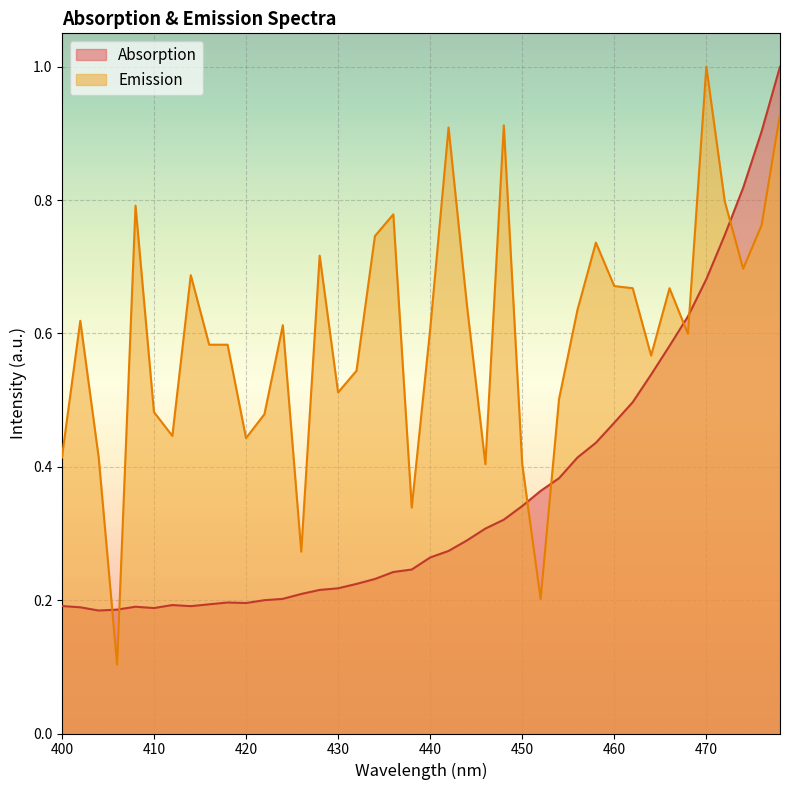

In Absorption, how many points are lower than both neighbors (excluding endpoints)?

4